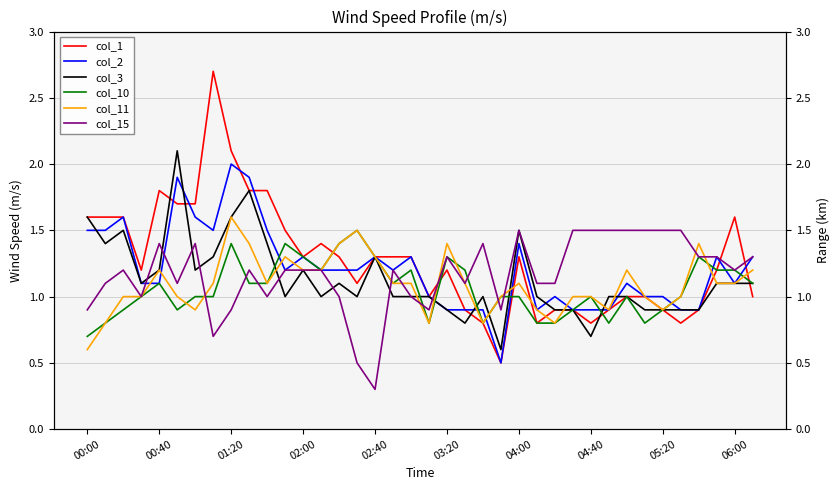

Reading left to right, extract all data points from this chart.

col_1: 1.6	1.6	1.6	1.2	1.8	1.7	1.7	2.7	2.1	1.8	1.8	1.5	1.3	1.4	1.3	1.1	1.3	1.3	1.3	1.0	1.2	0.9	0.8	0.5	1.3	0.8	0.9	0.9	0.8	0.9	1.0	1.0	0.9	0.8	0.9	1.2	1.6	1.0
col_2: 1.5	1.5	1.6	1.1	1.1	1.9	1.6	1.5	2.0	1.9	1.5	1.2	1.3	1.2	1.2	1.2	1.3	1.2	1.3	1.0	0.9	0.9	0.9	0.5	1.4	0.9	1.0	0.9	0.9	0.9	1.1	1.0	1.0	0.9	0.9	1.3	1.1	1.3
col_3: 1.6	1.4	1.5	1.1	1.2	2.1	1.2	1.3	1.6	1.8	1.4	1.0	1.2	1.0	1.1	1.0	1.3	1.0	1.0	1.0	0.9	0.8	1.0	0.6	1.5	1.0	0.9	0.9	0.7	1.0	1.0	0.9	0.9	0.9	0.9	1.1	1.1	1.1
col_10: 0.7	0.8	0.9	1.0	1.1	0.9	1.0	1.0	1.4	1.1	1.1	1.4	1.3	1.2	1.4	1.5	1.3	1.1	1.2	0.8	1.3	1.2	0.8	1.0	1.0	0.8	0.8	0.9	1.0	0.8	1.0	0.8	0.9	1.0	1.3	1.2	1.2	1.1
col_11: 0.6	0.8	1.0	1.0	1.2	1.0	0.9	1.1	1.6	1.4	1.1	1.3	1.2	1.2	1.4	1.5	1.3	1.1	1.1	0.8	1.4	1.1	0.8	1.0	1.1	0.9	0.8	1.0	1.0	0.9	1.2	1.0	0.9	1.0	1.4	1.1	1.1	1.2
col_15: 0.9	1.1	1.2	1.0	1.4	1.1	1.4	0.7	0.9	1.2	1.0	1.2	1.2	1.2	1.0	0.5	0.3	1.2	1.0	0.9	1.3	1.1	1.4	0.9	1.5	1.1	1.1	1.5	1.5	1.5	1.5	1.5	1.5	1.5	1.3	1.3	1.2	1.3